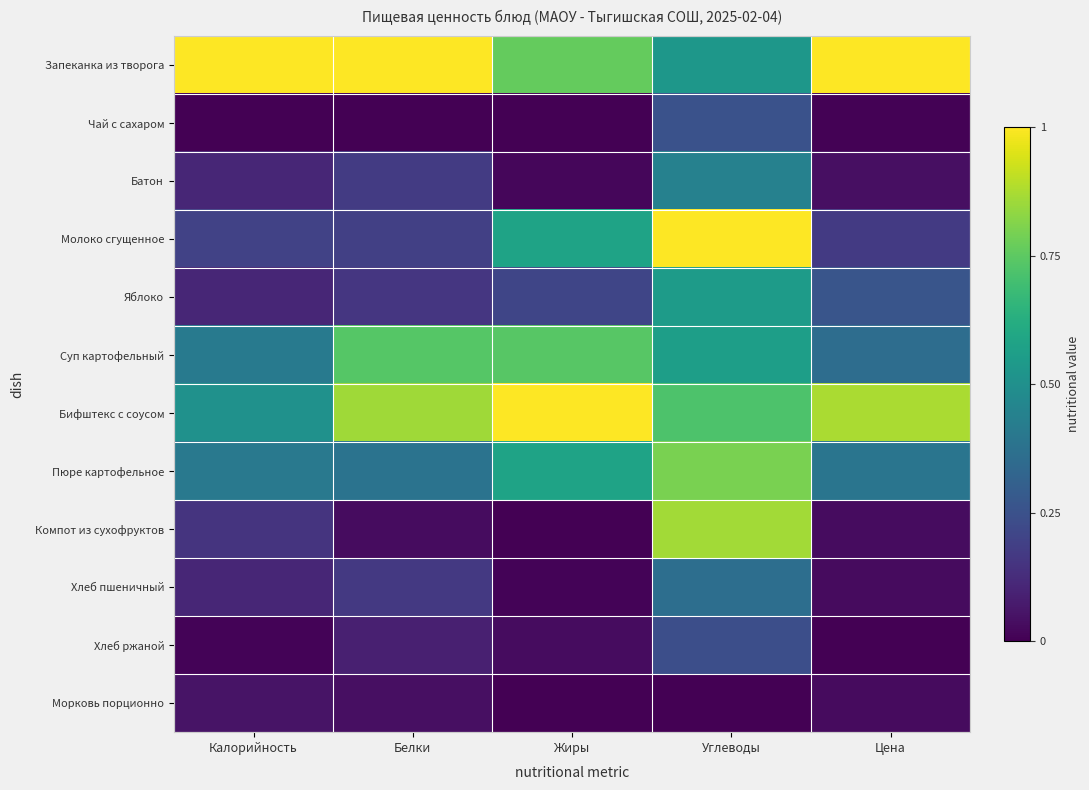

Rank the series by their maximum value, from highest to lowest.

Запеканка из творога, Молоко сгущенное, Бифштекс с соусом, Компот из сухофруктов, Пюре картофельное, Суп картофельный, Яблоко, Батон, Хлеб пшеничный, Чай с сахаром, Хлеб ржаной, Морковь порционно